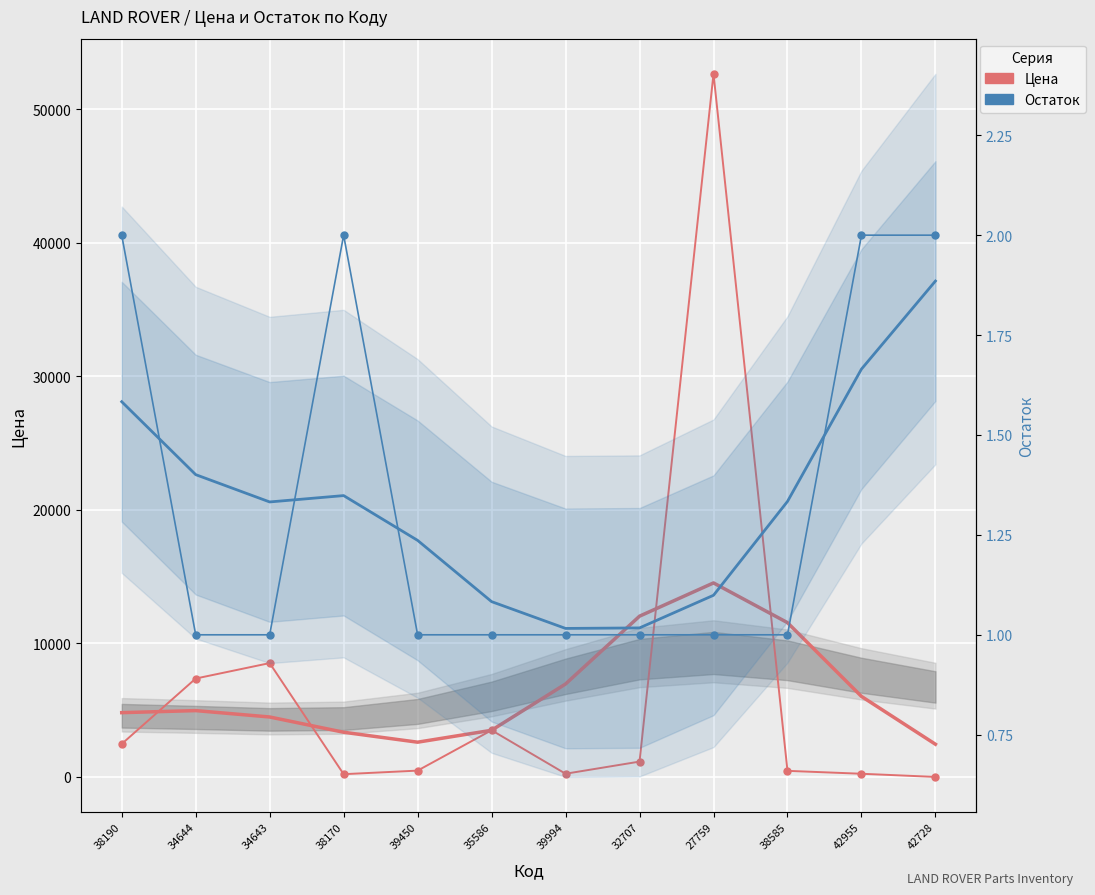

Which category has the lowest value across all series?

42728